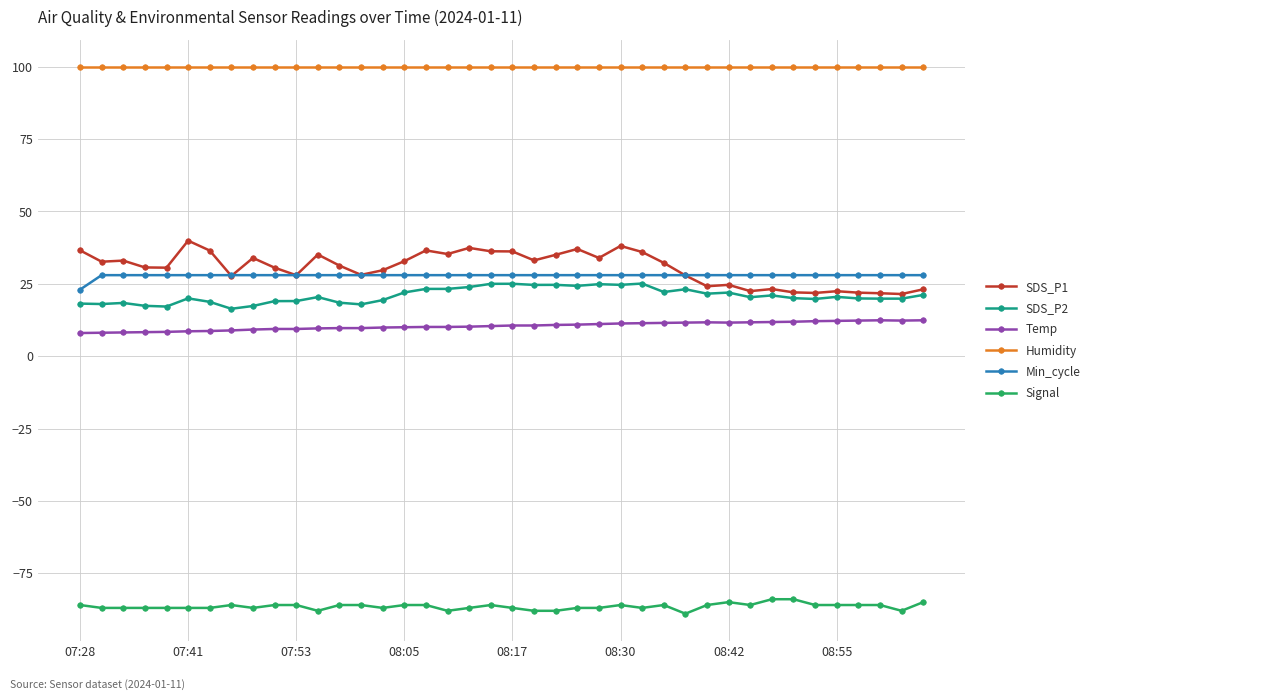

Which series has the widest spread of values?

SDS_P1